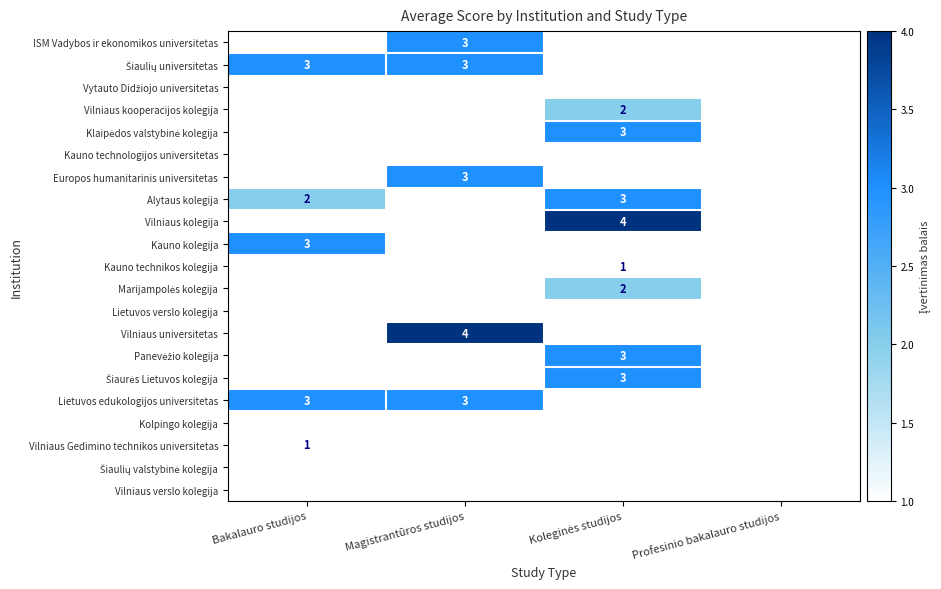

Is it true that Alytaus kolegija equals 2 at Bakalauro studijos?

True